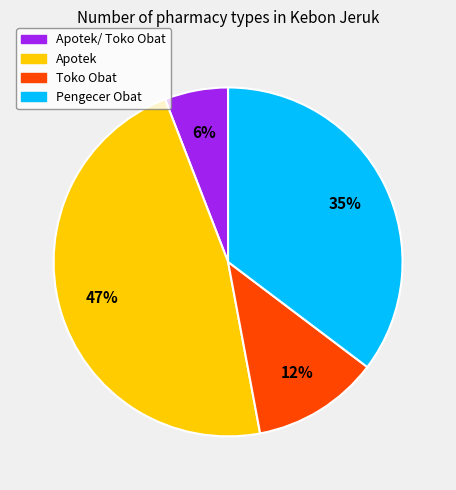

Which has a higher value, Pengecer Obat or Apotek/ Toko Obat?

Pengecer Obat